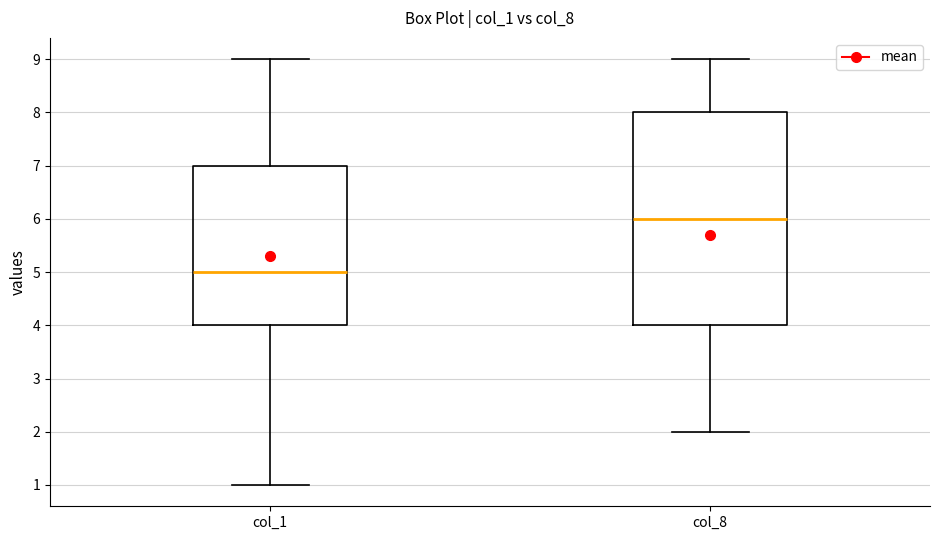

Which box has the highest median line?

col_8